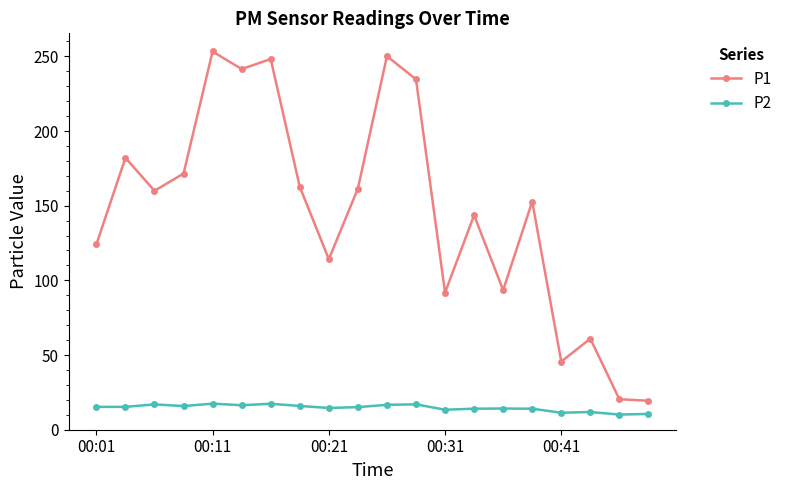

At how many categories does at least one series exceed 108?

14